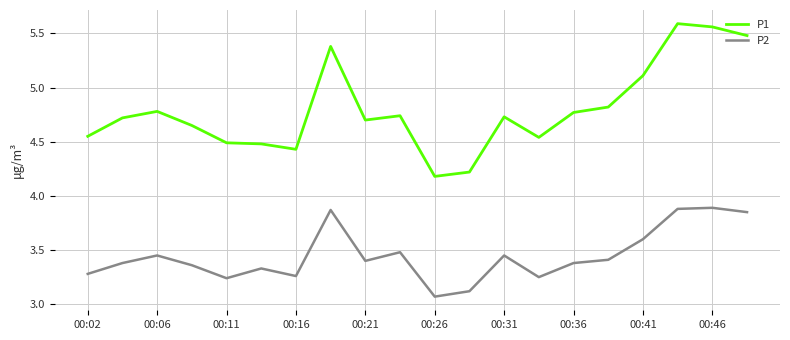

Rank the series by their maximum value, from highest to lowest.

P1, P2